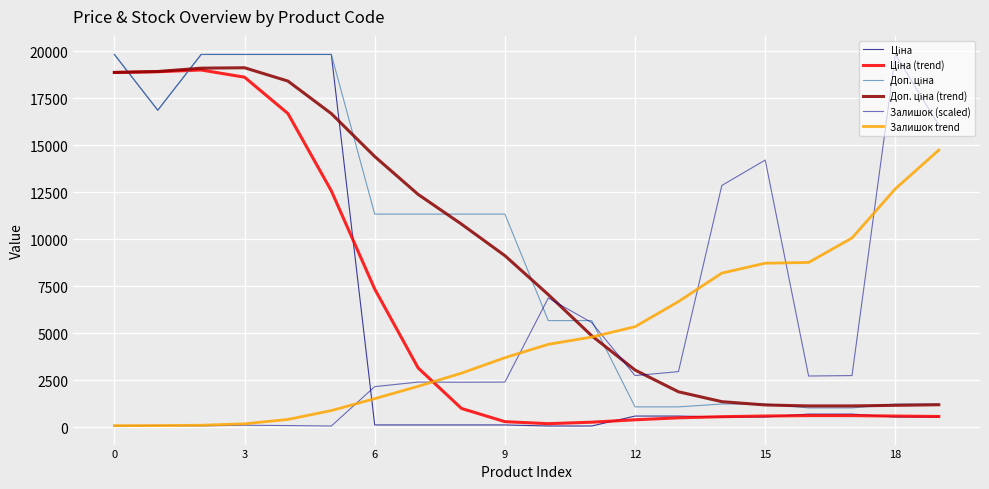

Reading left to right, extract all data points from this chart.

Ціна: 19831.1	16863.2	19831.1	19831.1	19831.1	19831.1	113.3	113.3	113.3	113.3	56.7	56.7	586.0	586.0	535.4	535.4	689.1	689.1	535.4	535.4
Ціна (trend): 18872.7	18912.9	19004.6	18621.9	16686.4	12571.7	7346.6	3148.7	990.8	288.0	180.6	259.3	387.8	493.1	552.7	588.1	610.7	609.6	586.3	564.4
Доп. ціна: 19831.1	16863.2	19831.1	19831.1	19831.1	19831.1	11334.0	11334.0	11334.0	11334.0	5667.0	5667.0	1074.5	1074.5	1227.2	1227.2	1017.8	1017.8	1227.2	1227.2
Доп. ціна (trend): 18873.7	18925.4	19102.4	19123.6	18414.5	16683.6	14399.7	12384.2	10800.9	9123.0	7050.2	4861.8	3035.1	1878.2	1352.3	1176.7	1125.2	1125.7	1157.7	1187.6
Залишок (scaled): 64.7	88.9	64.7	97.0	80.9	56.7	2152.6	2394.5	2386.4	2394.5	6868.5	5562.5	2741.1	2950.7	12858.0	14212.3	2716.9	2741.1	19831.1	16066.4
Залишок trend: 74.2	78.5	96.9	174.0	407.8	877.9	1512.7	2167.8	2868.9	3691.4	4403.4	4790.5	5342.8	6677.6	8194.1	8721.6	8761.8	10062.3	12684.8	14740.5